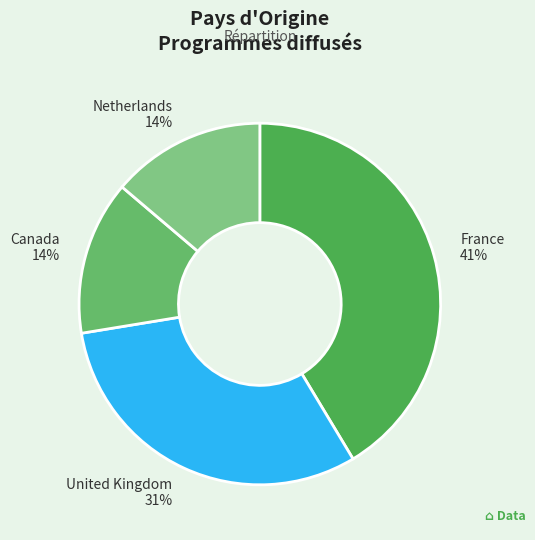

Between France and Netherlands, which is larger?

France